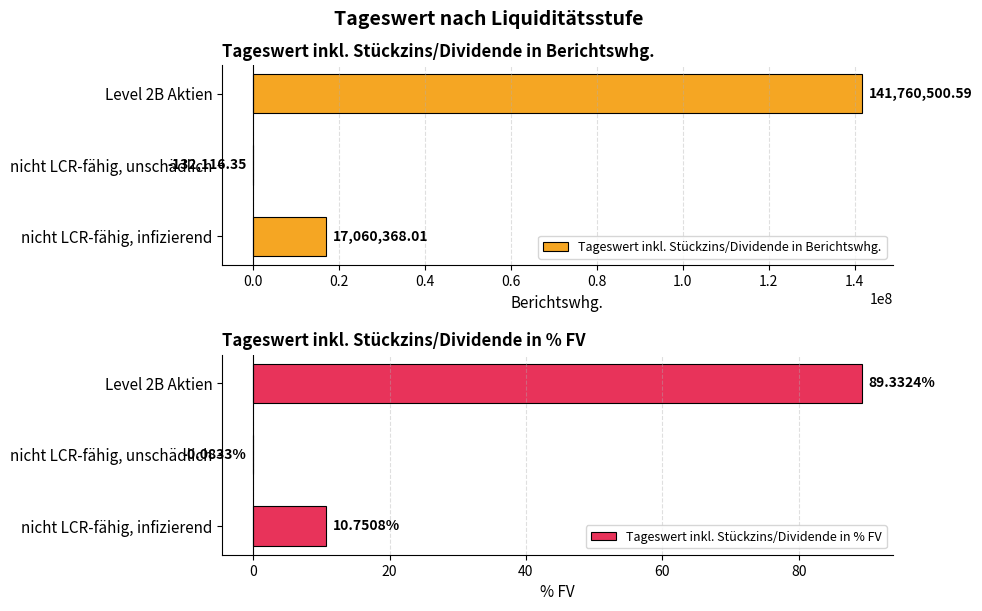

At which label is Tageswert inkl. Stückzins/Dividende in % FV closest to 44?

nicht LCR-fähig, infizierend